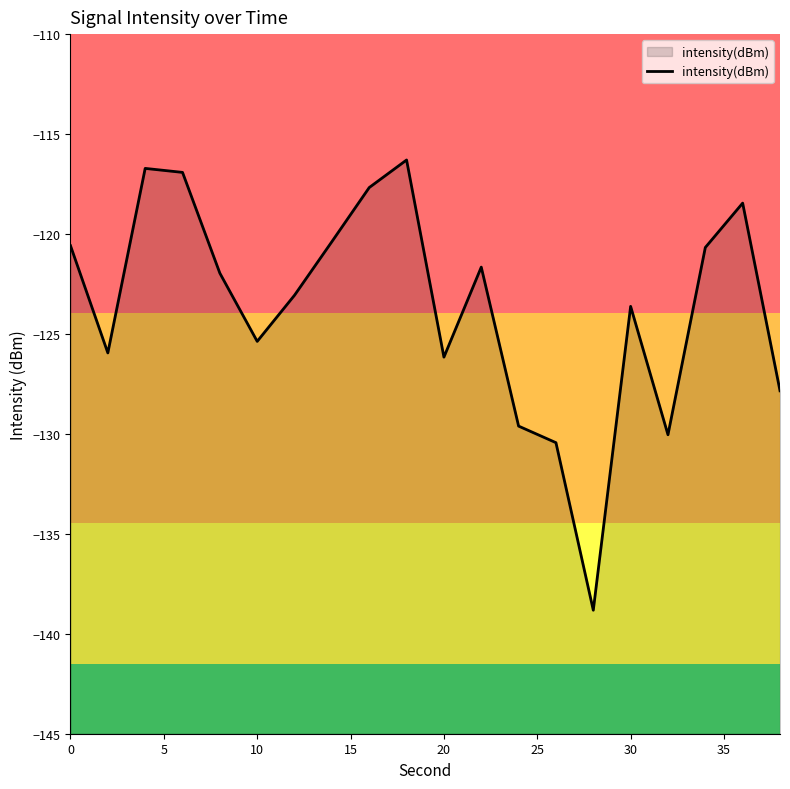

The chart shows a value of -123.6 at 30. True or false?

True